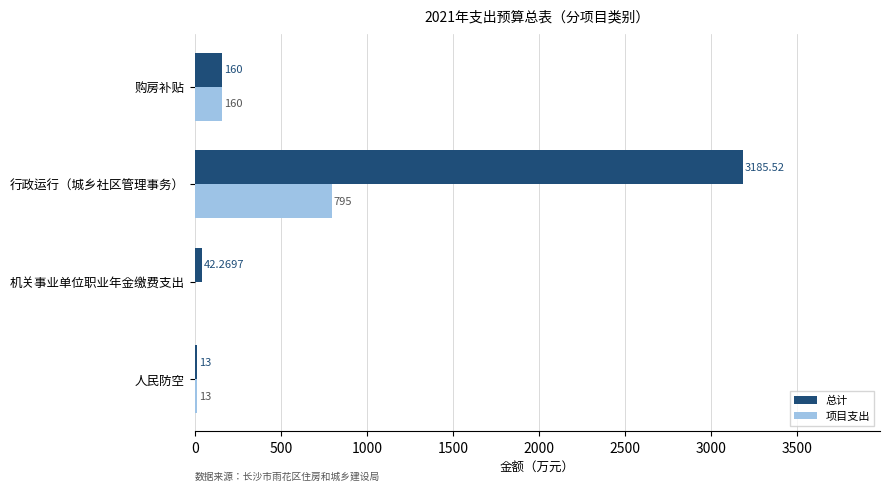

Which series has the largest total across all categories?

总计